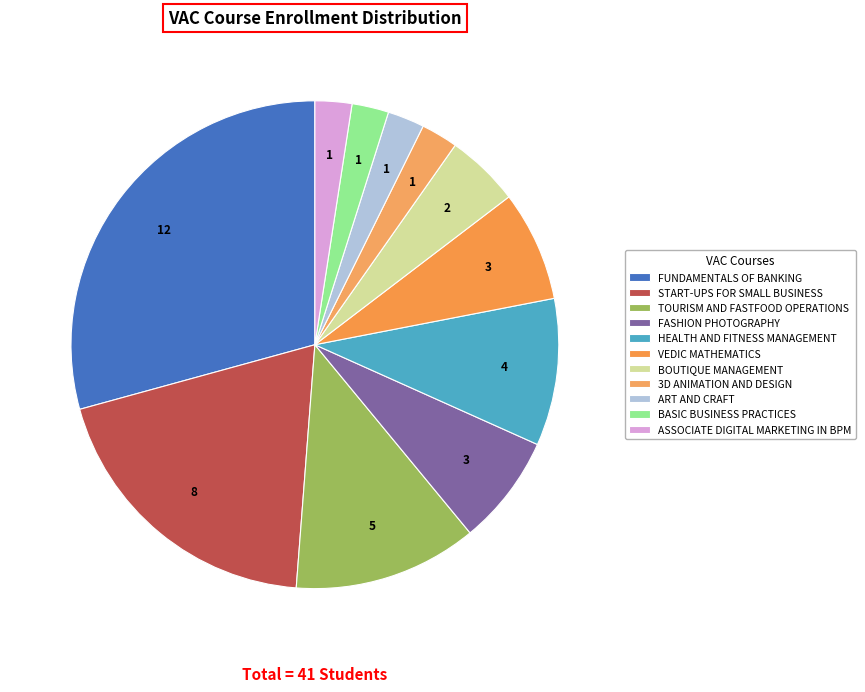

Does VEDIC MATHEMATICS represent more than half of the total?

No